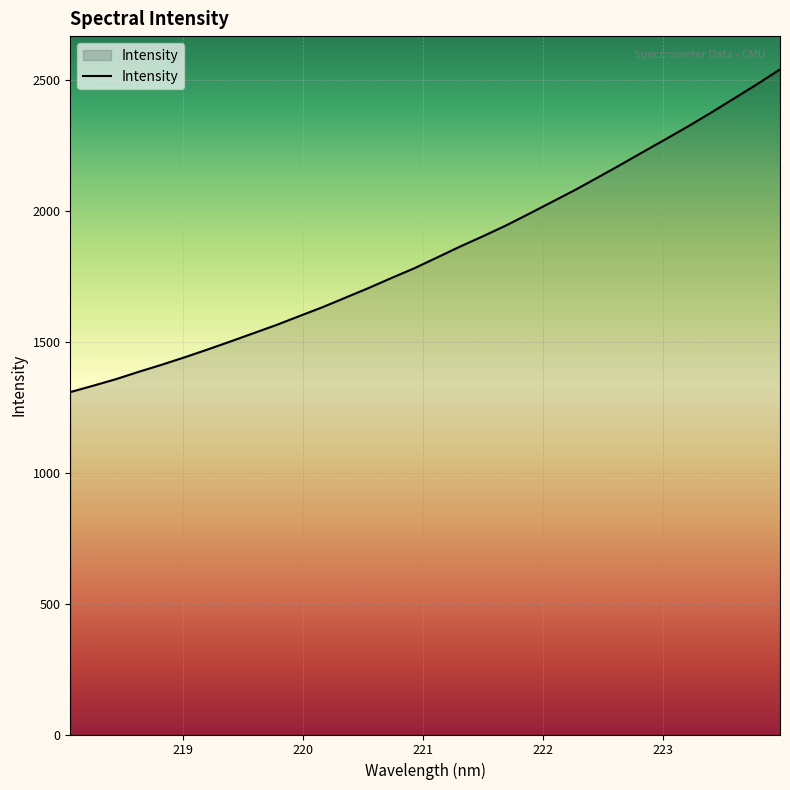

What is the greatest value displayed?

2542.4